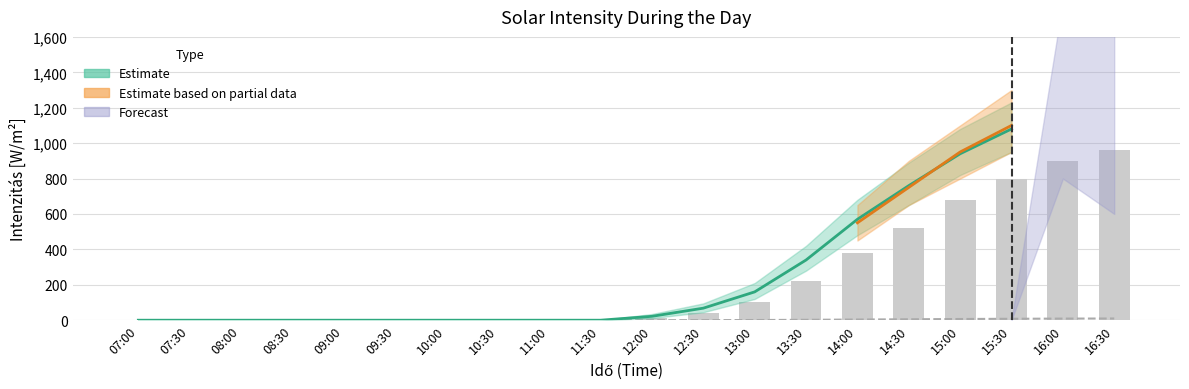

Does the chart contain stacked bars?

No